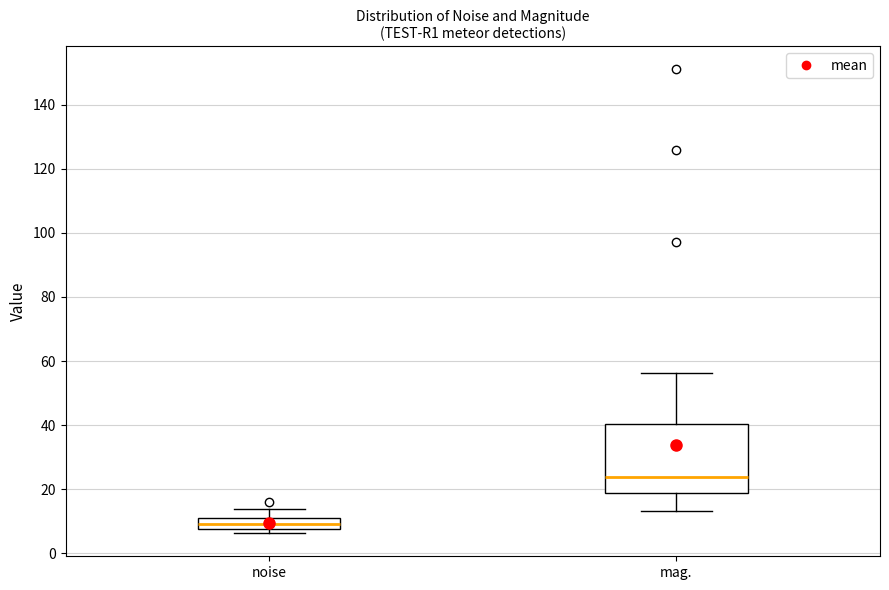

Where is the upper edge of the box for mag. on the y-axis? The values are not printed on the chart, so give them approximately, as read against the axis.

40